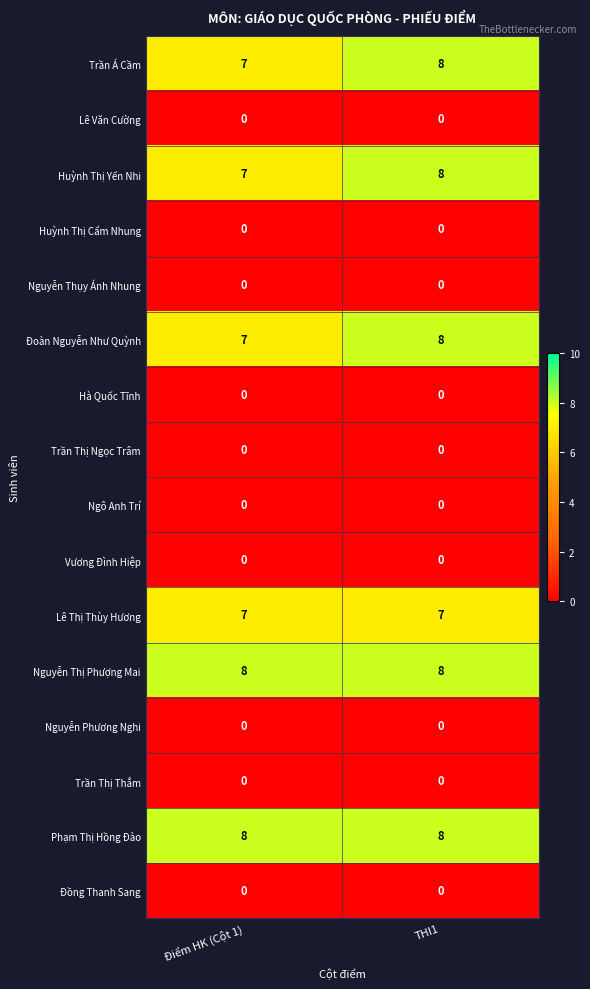

At which label does Trần Á Cầm reach its peak?

THI1